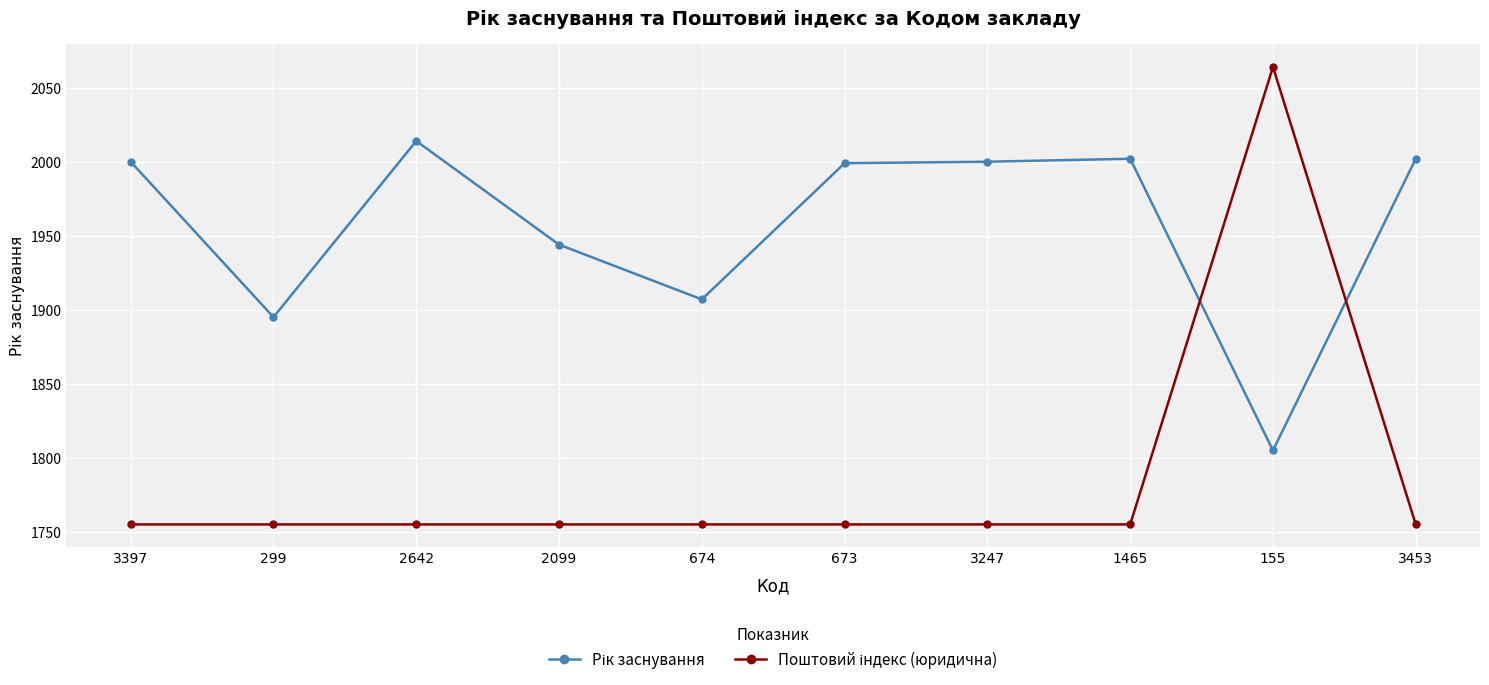

What is the label of the 2nd point from the left?

299